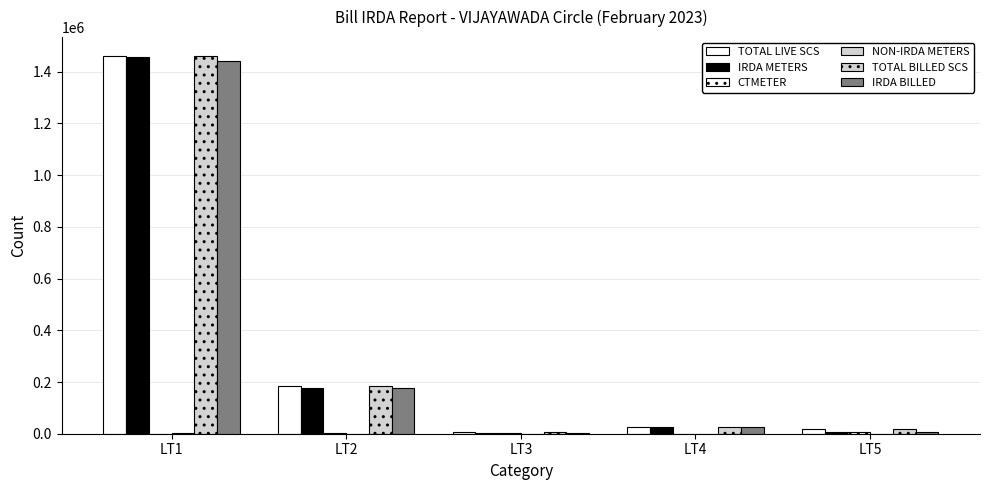

Between LT2 and LT4, which is larger?

LT2